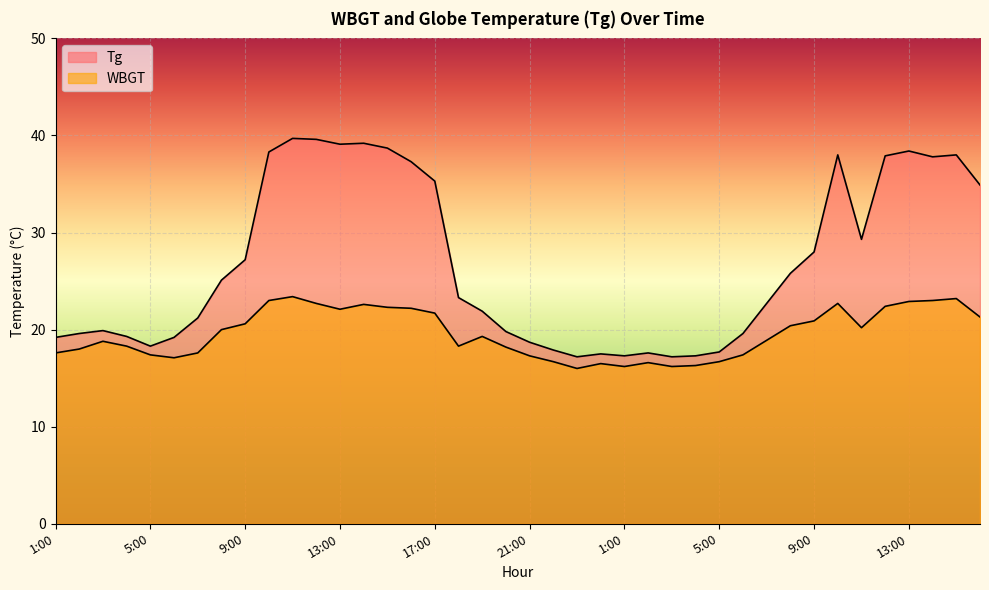

What is the lowest value of the Tg series?

17.2